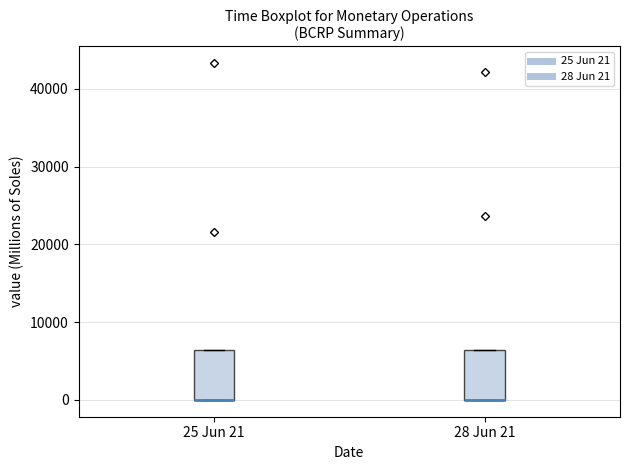

Where is the upper edge of the box for 28 Jun 21 on the y-axis? The values are not printed on the chart, so give them approximately, as read against the axis.

6000